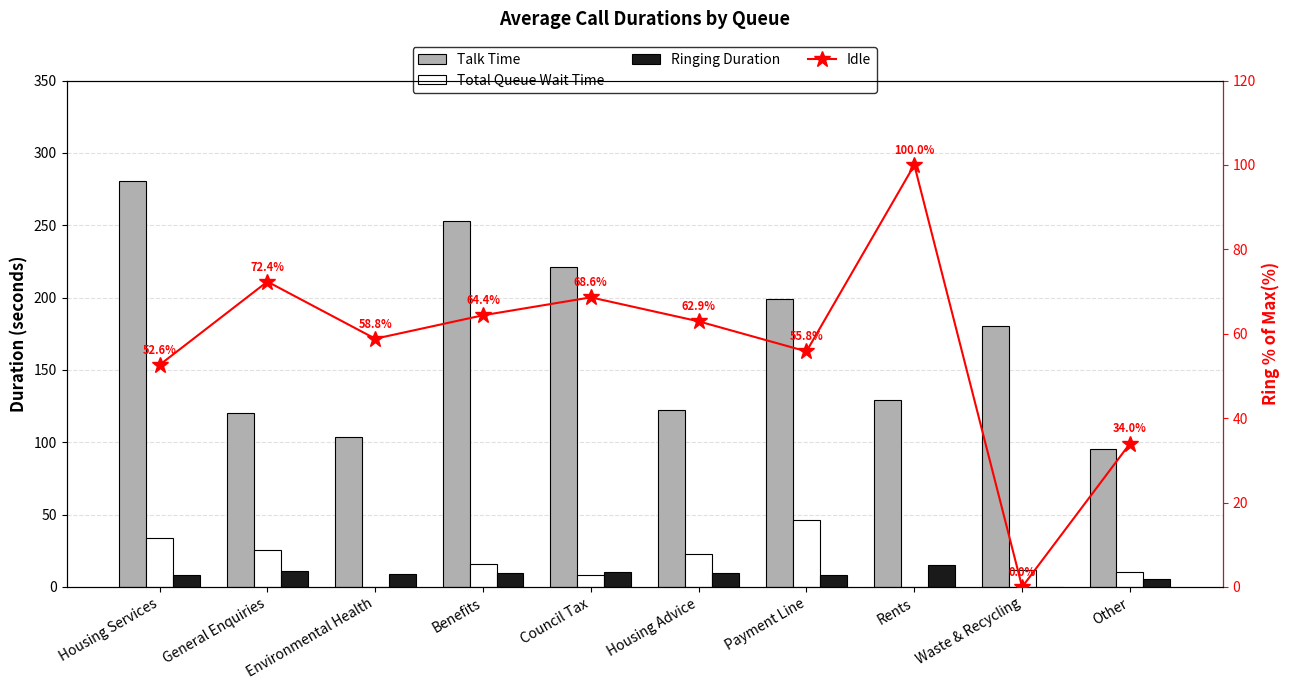

List the series in order of their peak value, lowest first.

Ringing Duration, Total Queue Wait Time, Idle, Talk Time